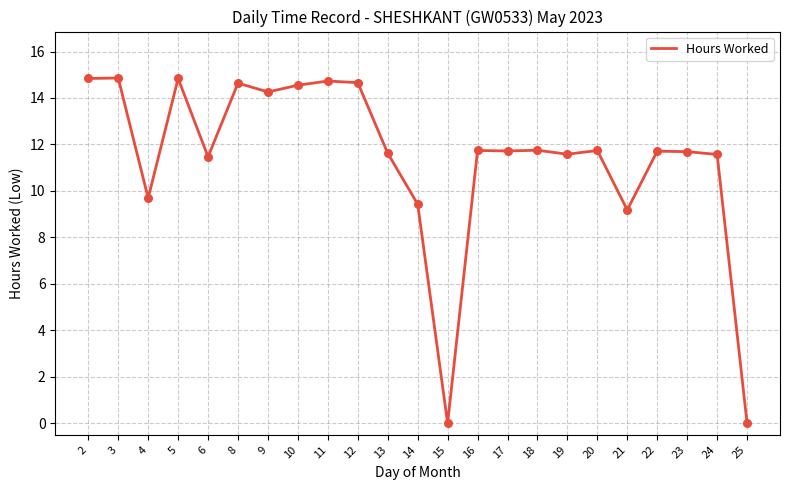

What is the change in value from 13 to 25?

-11.6